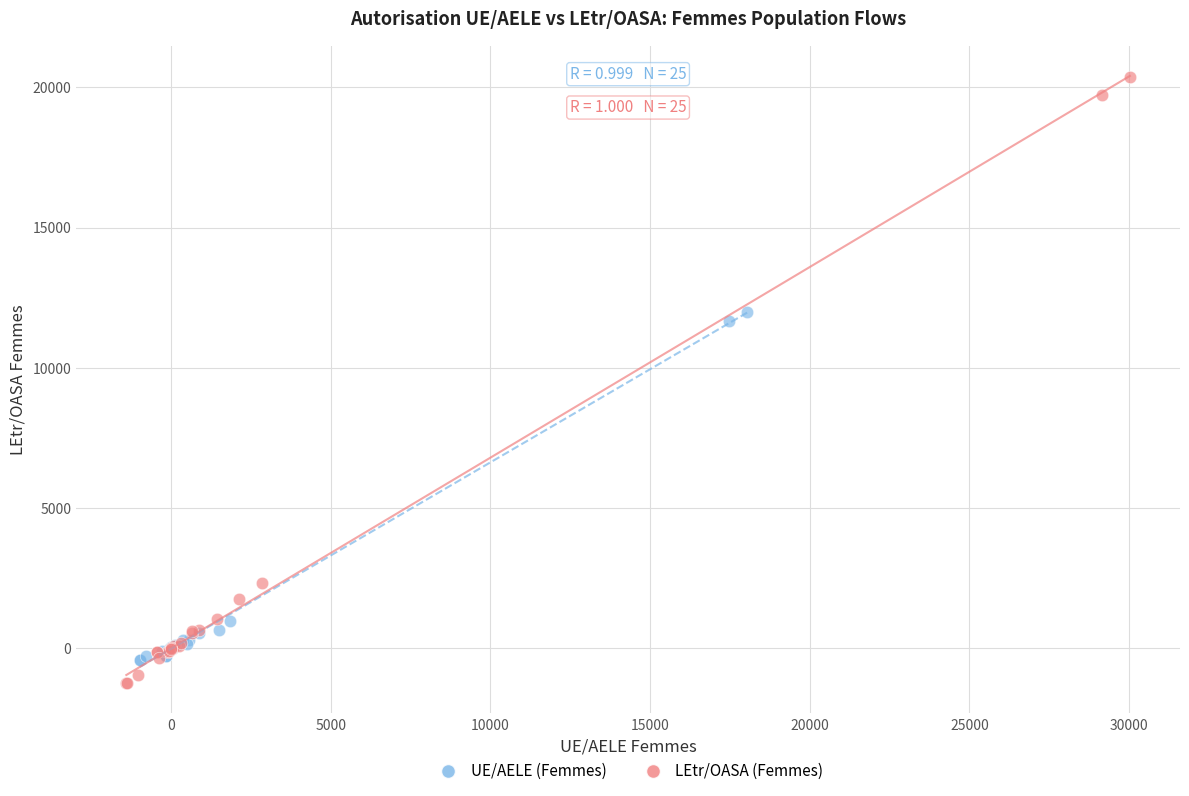

Which series reaches the maximum Y coordinate?

LEtr/OASA (Femmes)